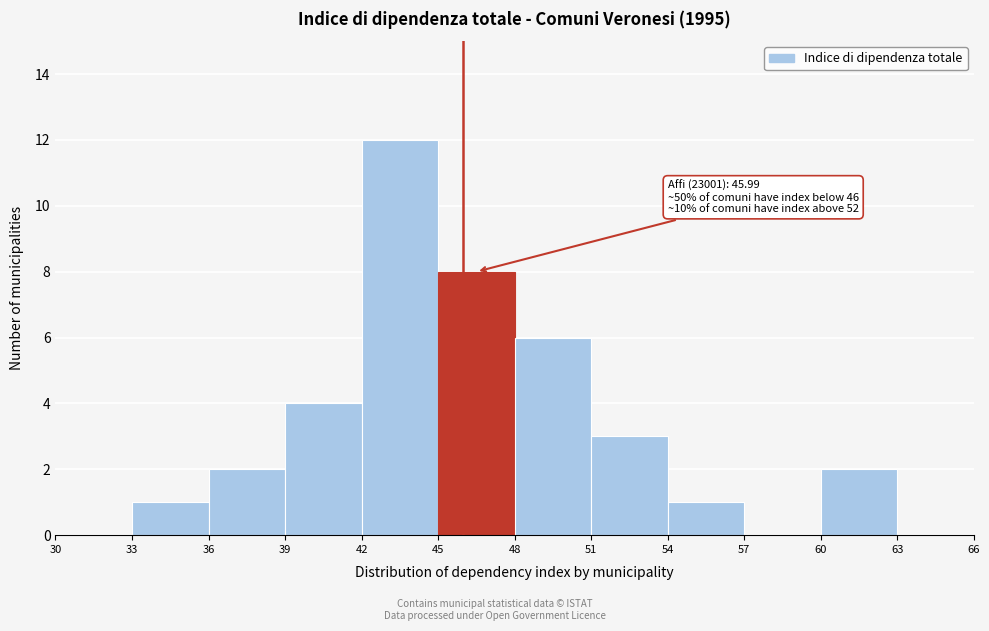

Over which range of the x-axis is the bar tallest?

42 to 45